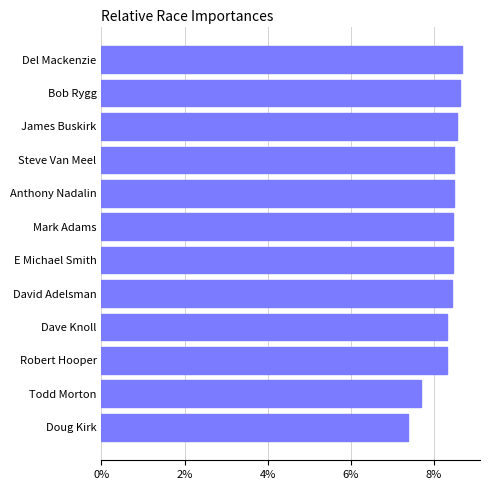

What is the smallest value displayed?

7.4